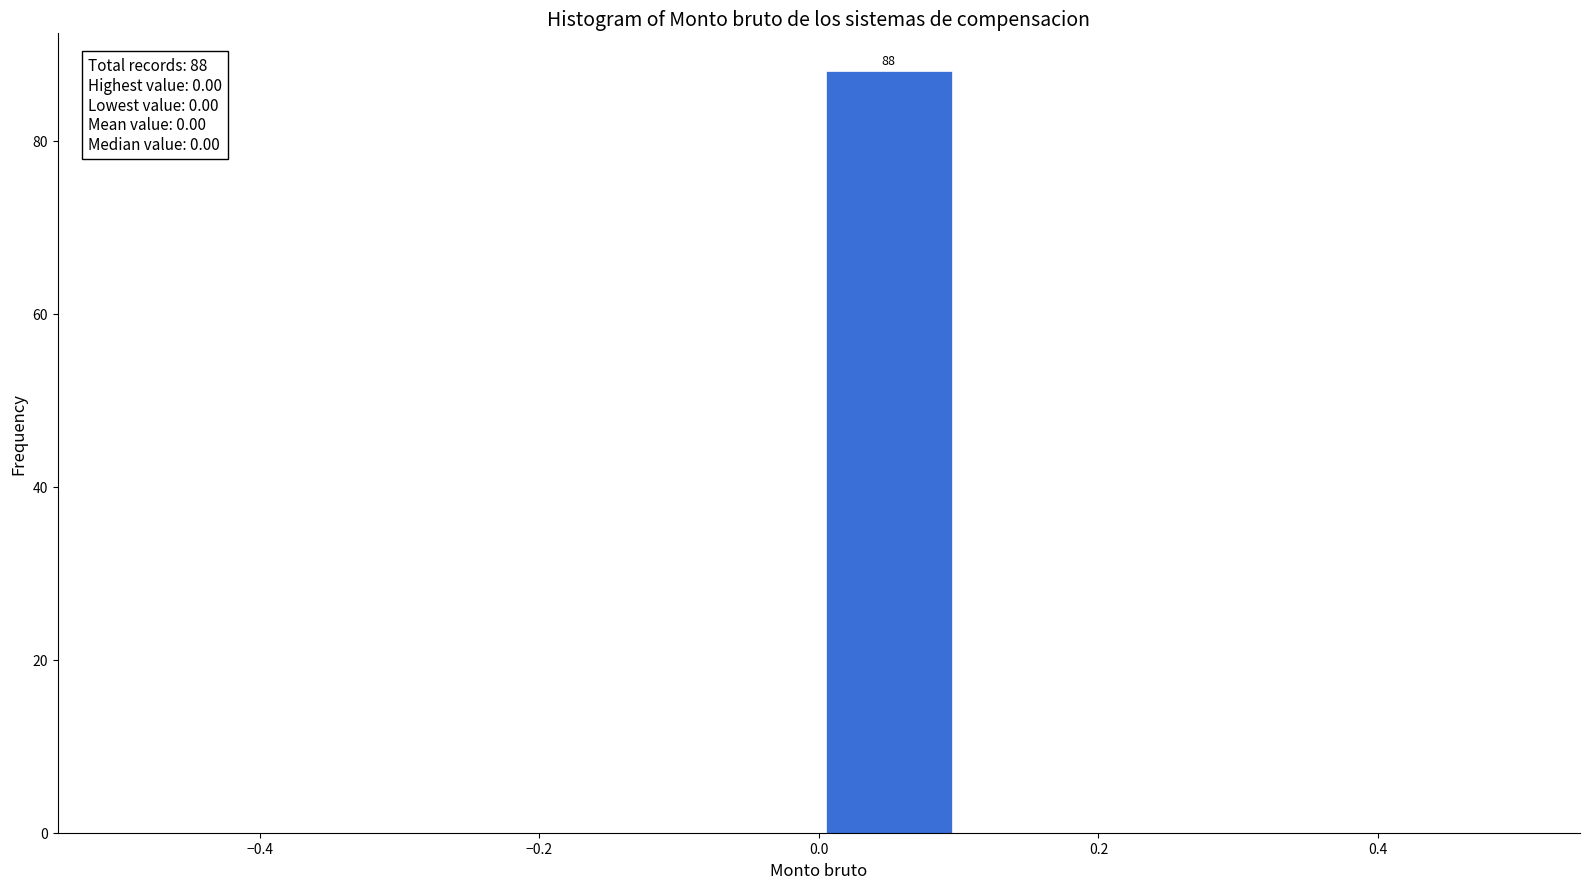

Which range on the x-axis has the tallest bar?

0.0 to 0.1